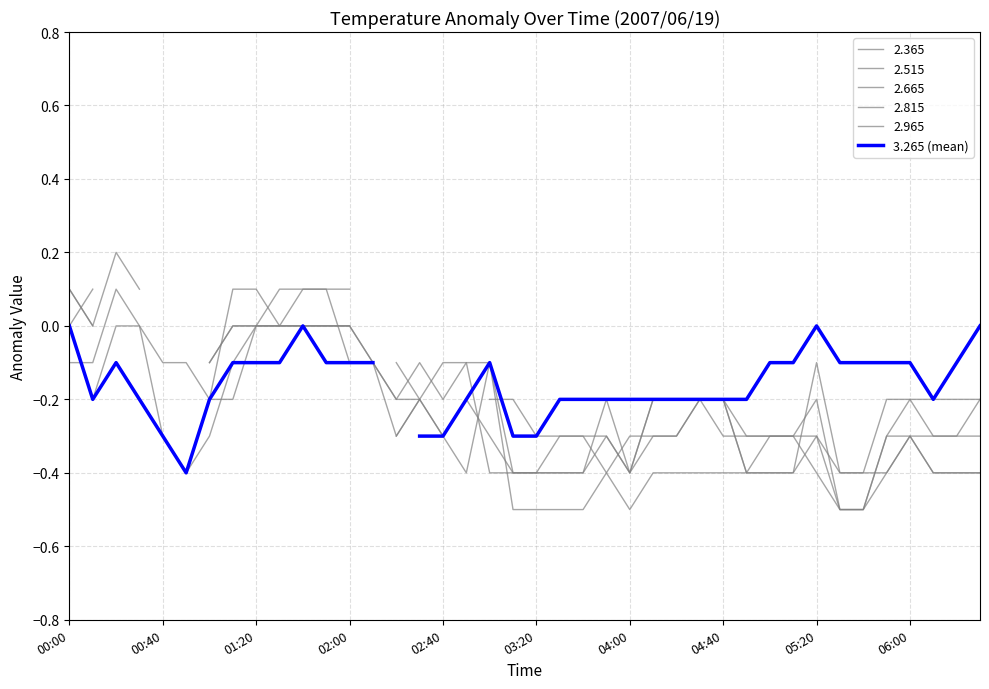

How many interior local valleys (lower than both neighbors) does the data have?

3